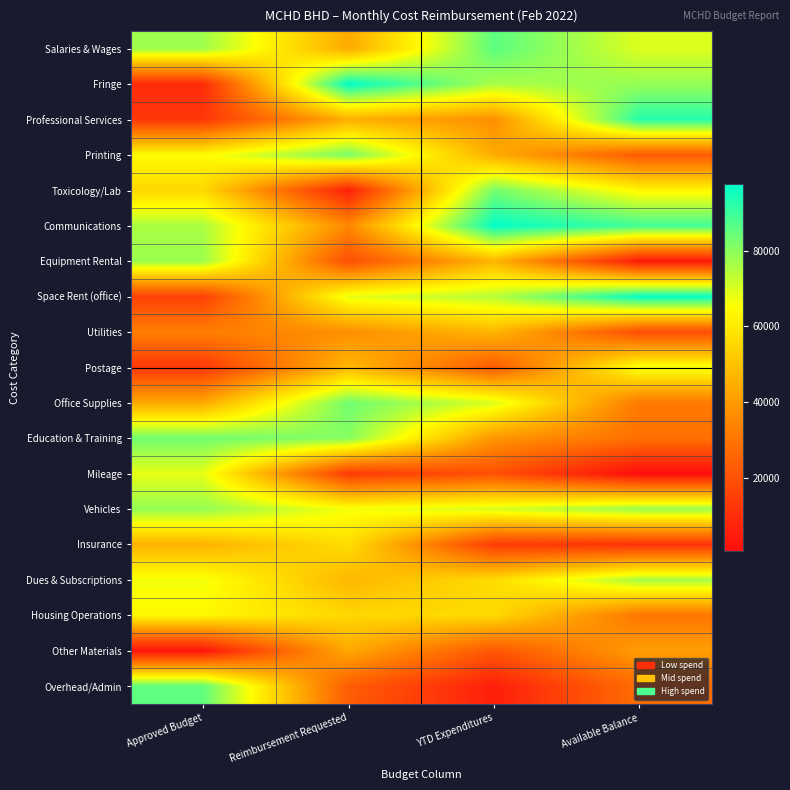

Which has a higher value, YTD Expenditures or Reimbursement Requested?

YTD Expenditures